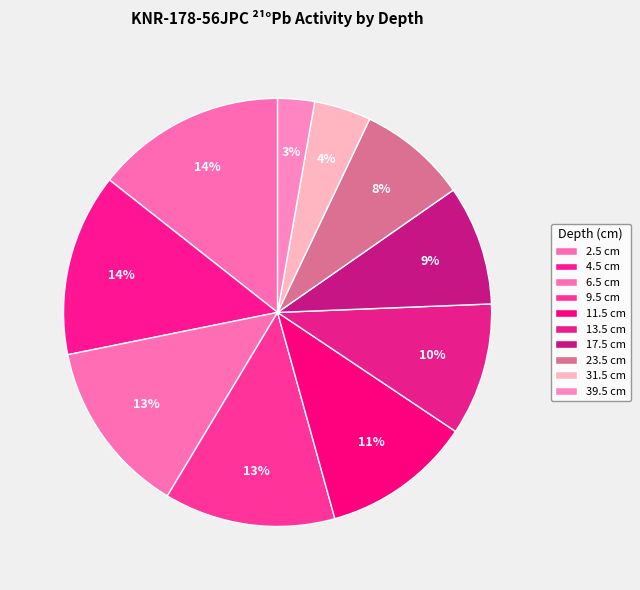

What is the smallest slice in the pie chart?

39.5 cm